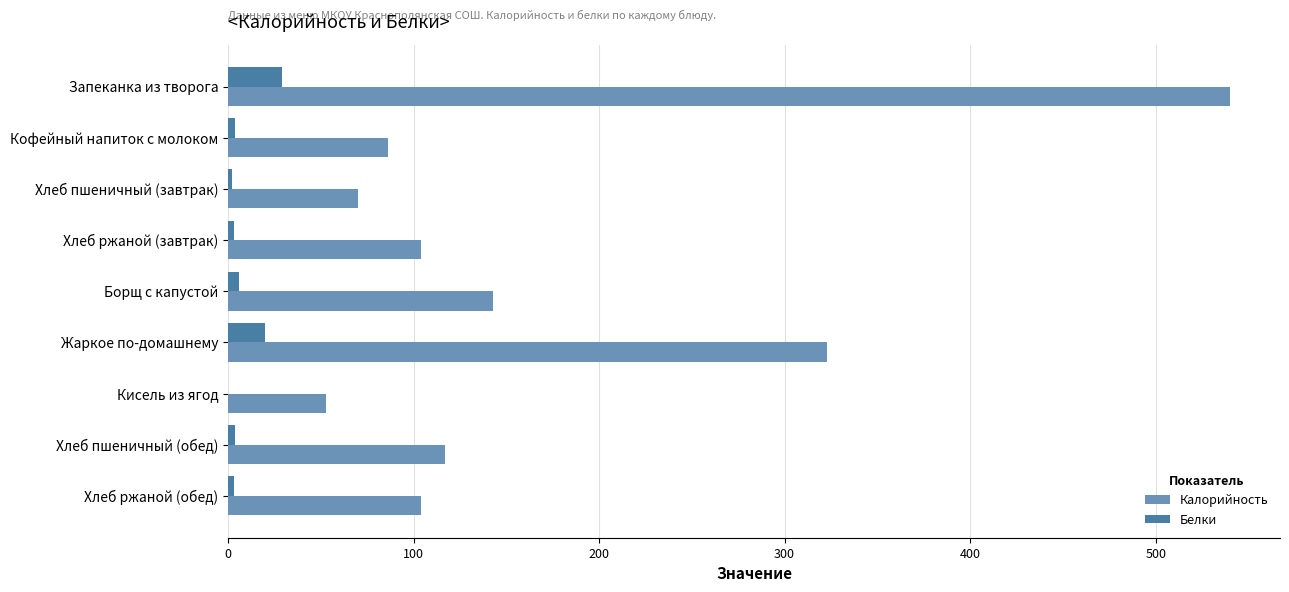

What is the maximum value shown in the chart?

540.0